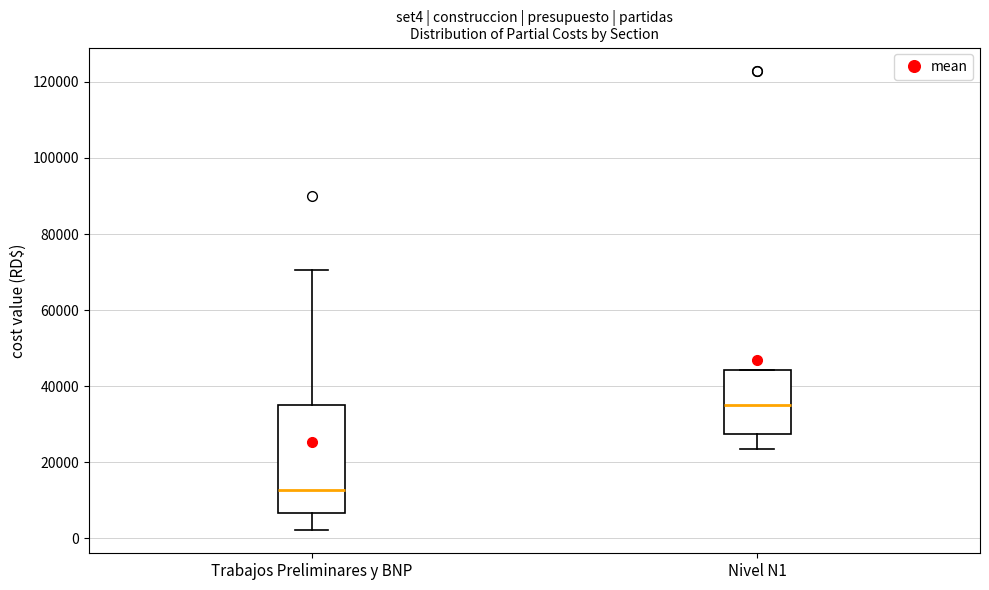

Comparing the boxes themselves (not the whiskers), which one is the tallest?

Trabajos Preliminares y BNP